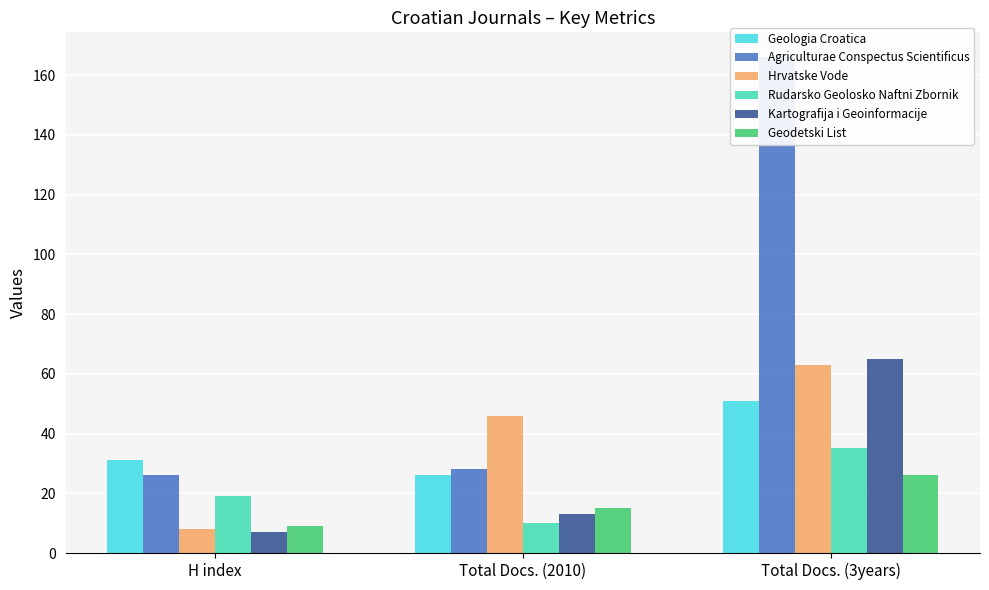

Read the Kartografija i Geoinformacije value at Total Docs. (2010), to the nearest 5.

15